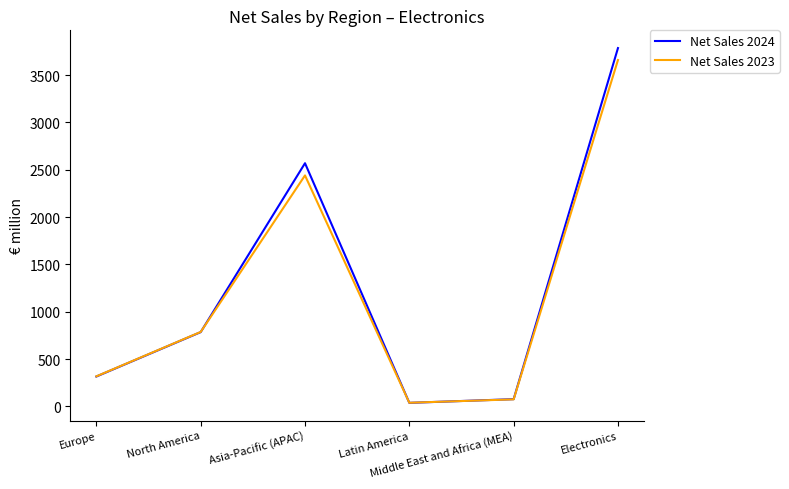

What are all the series names shown in the legend?

Net Sales 2024, Net Sales 2023